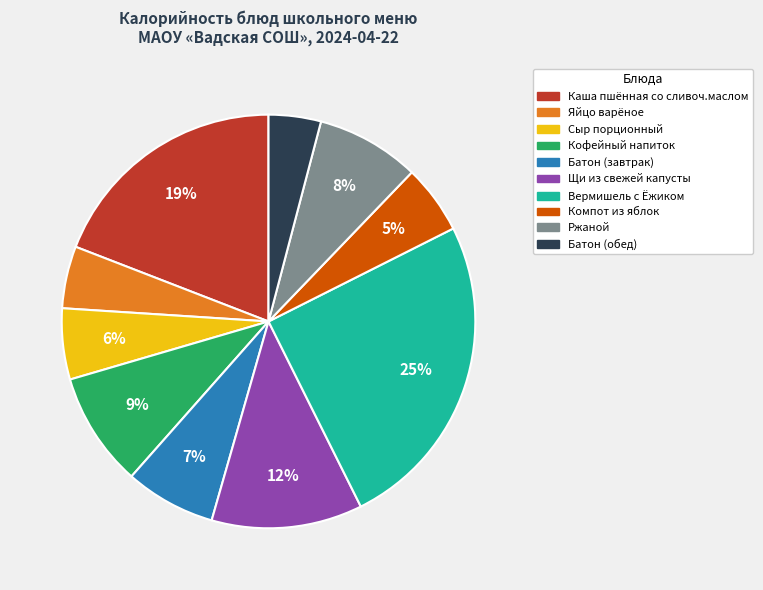

Between Сыр порционный and Щи из свежей капусты, which is larger?

Щи из свежей капусты